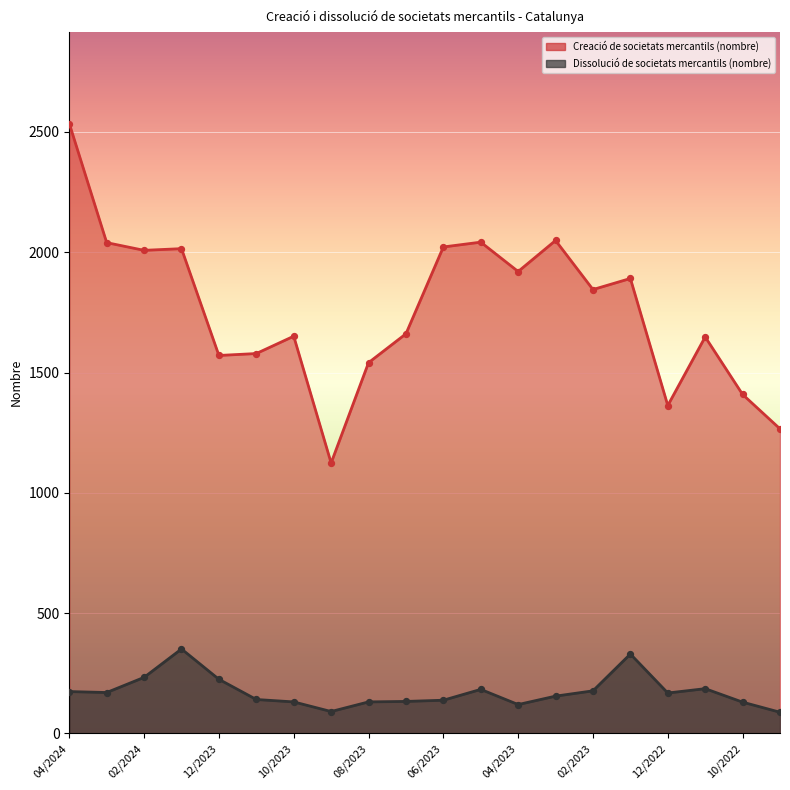

Is the value of Creació de societats mercantils (nombre) at 06/2023 greater than the value of Dissolució de societats mercantils (nombre) at 04/2024?

Yes